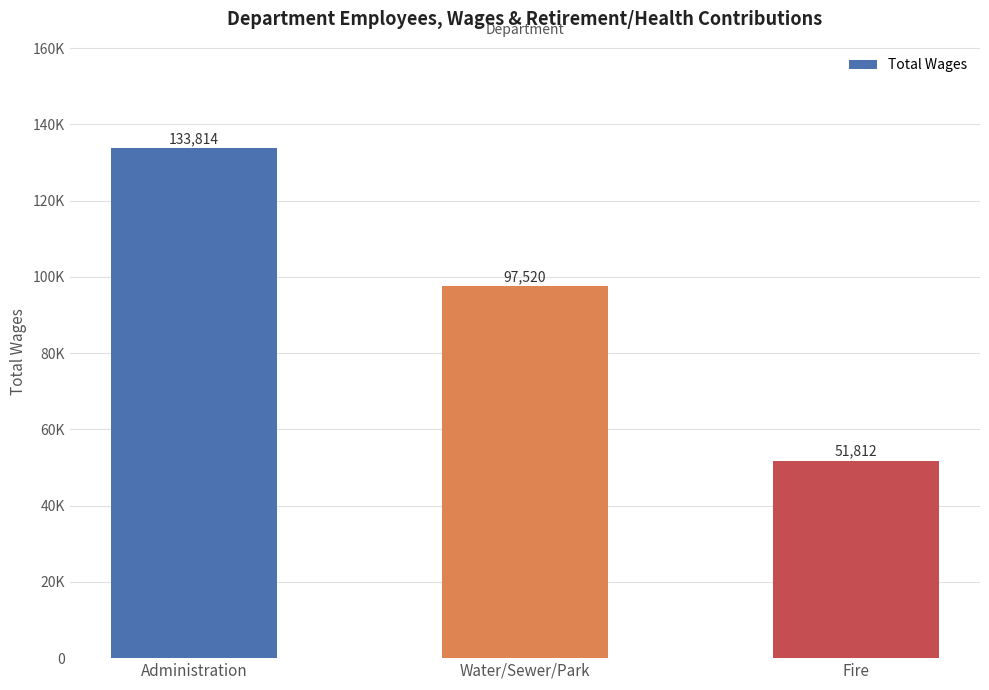

The value at Fire is 51812. True or false?

True